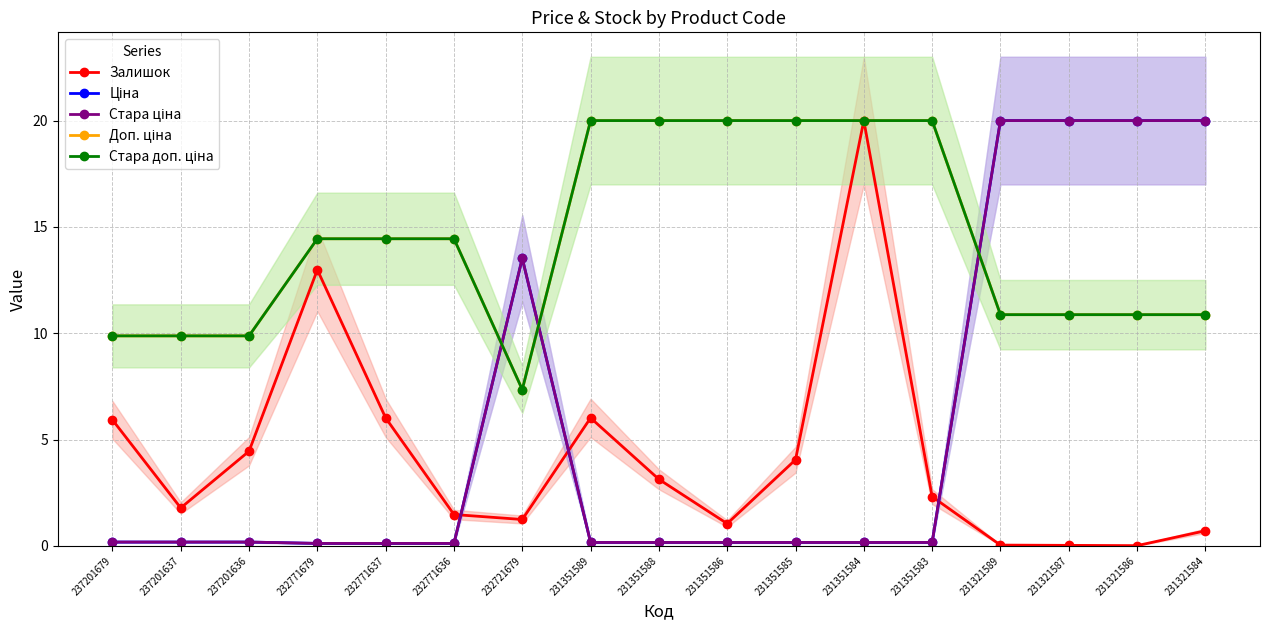

Rank the categories by Стара доп. ціна value from highest to lowest.

231351589, 231351588, 231351586, 231351585, 231351584, 231351583, 232771679, 232771637, 232771636, 231321589, 231321587, 231321586, 231321584, 237201679, 237201637, 237201636, 232721679